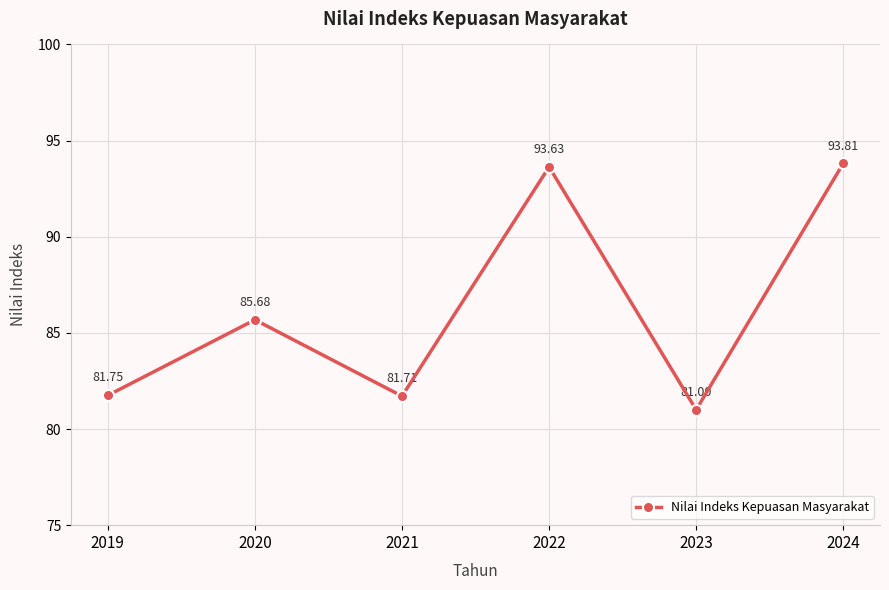

What is the difference between the values at 2020 and 2024?

8.1